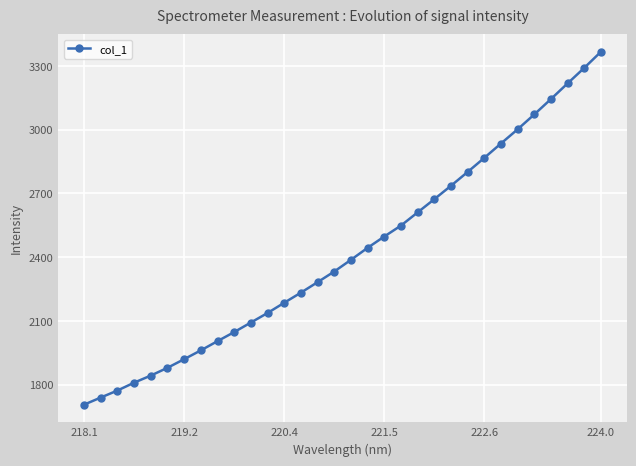

What is the difference between the second highest and second lowest values?

1551.8